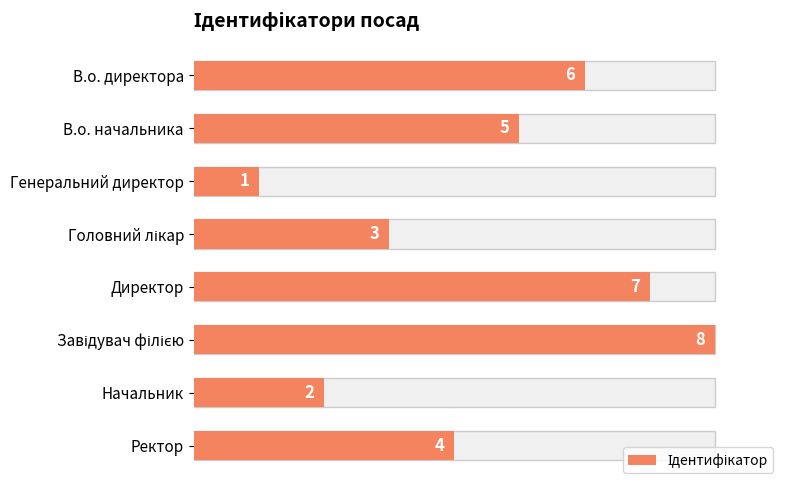

Reading right to left, list all the values displayed in this chart.

4	2	8	7	3	1	5	6